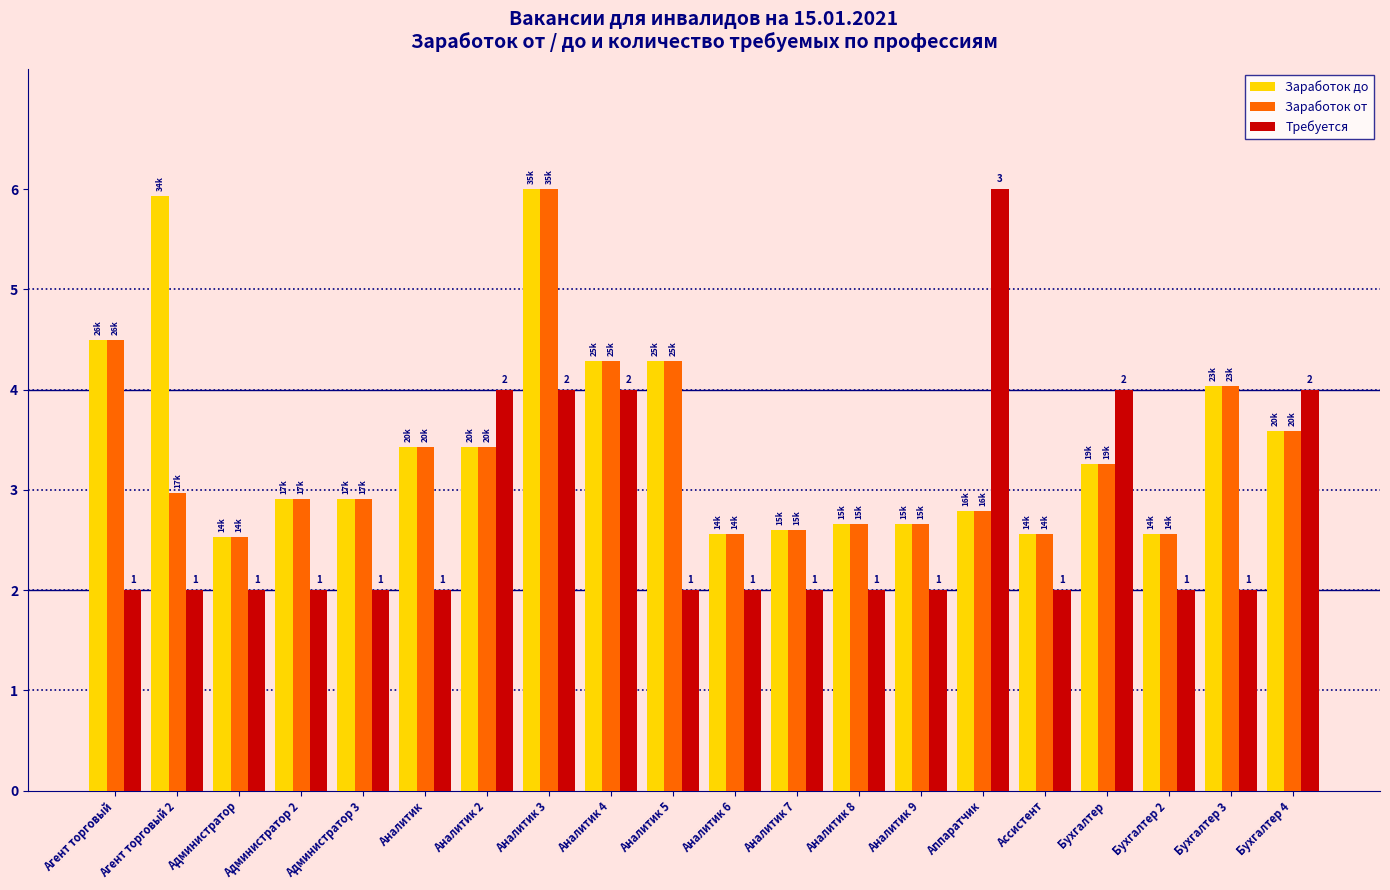

At how many categories does at least one series exceed 5?

3